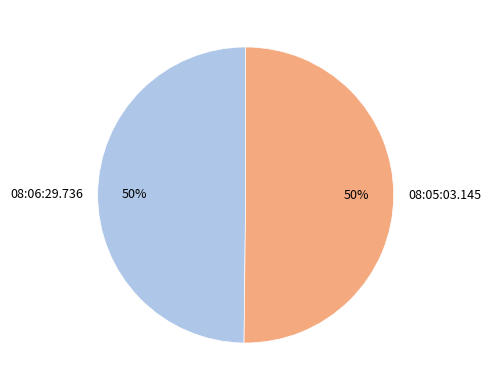

Approximately how many times larger is the value at 08:06:29.736 compared to 08:05:03.145?

1.0